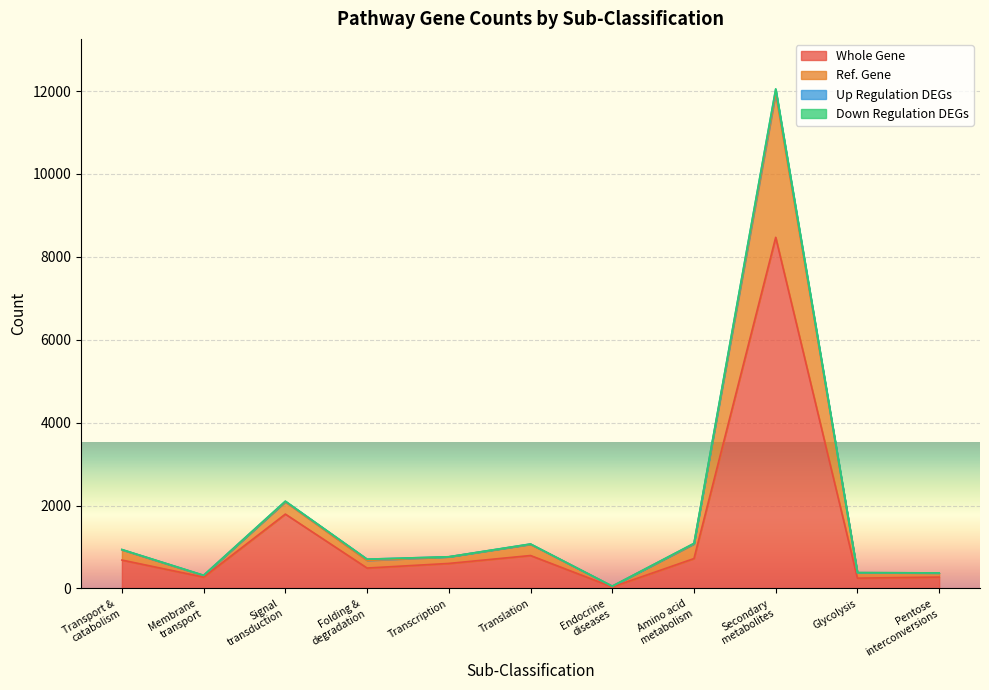

The Num. of whole gene series shows 602 at Transcription. True or false?

True